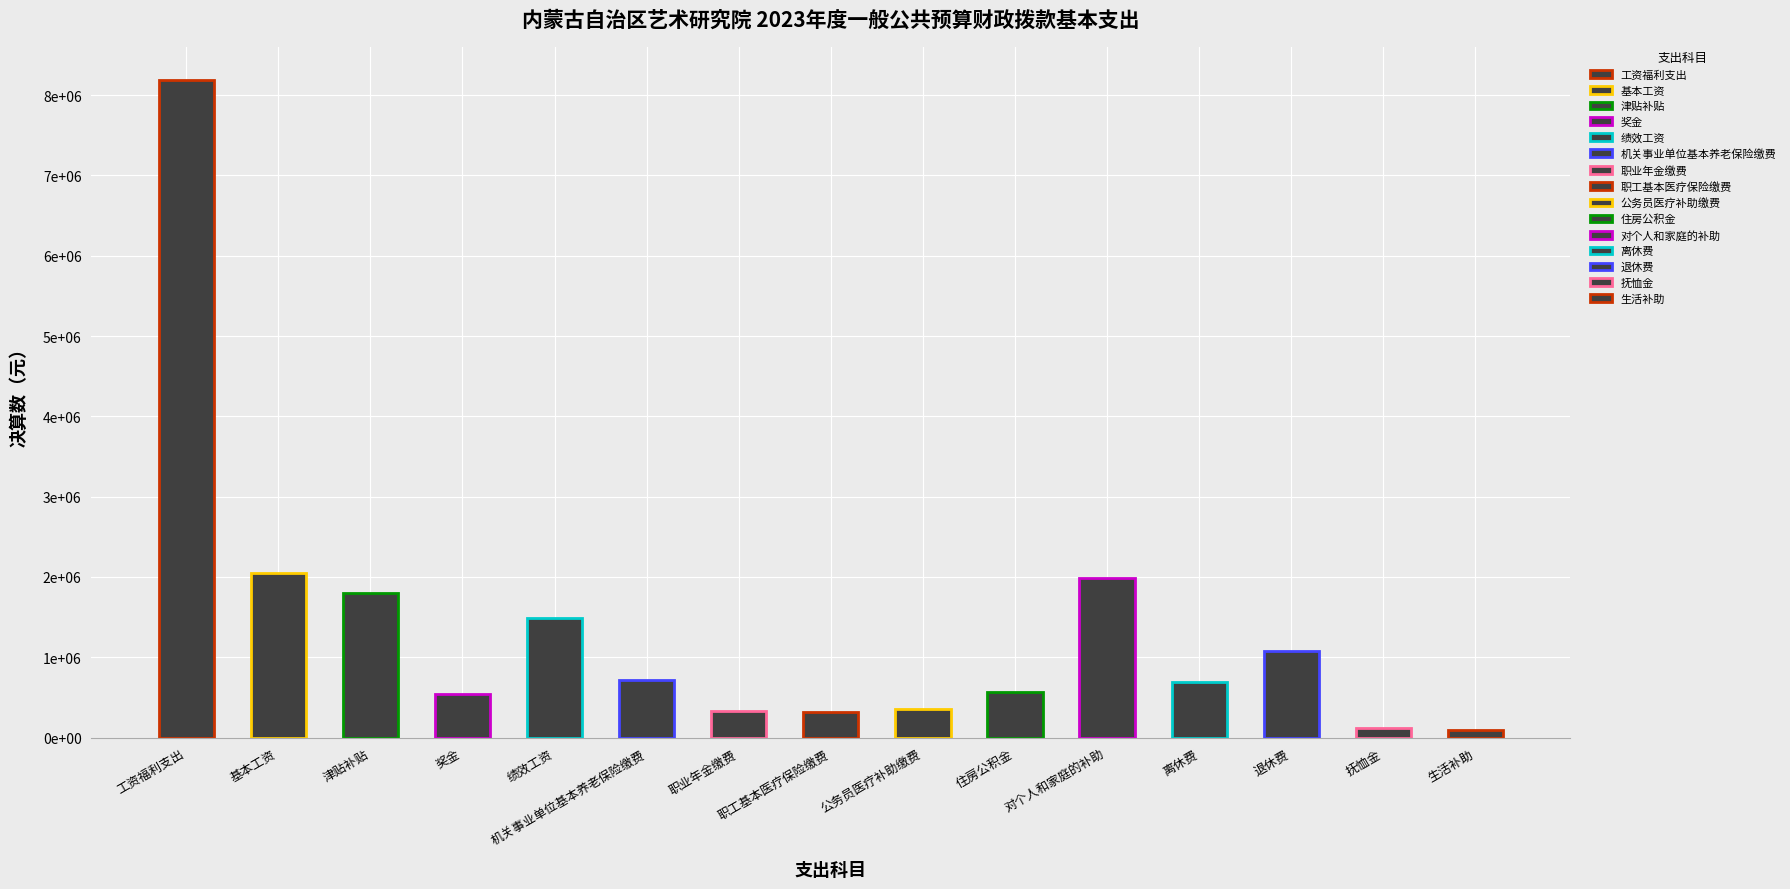

Does the chart contain any negative values?

No